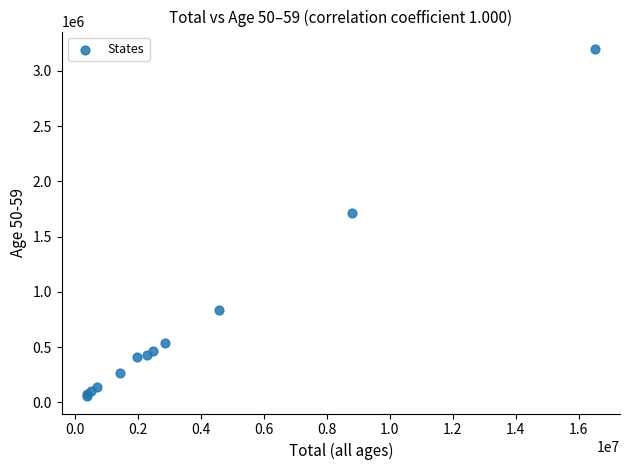

What Y value in the scatter plot is closest to 1627583?

1714738